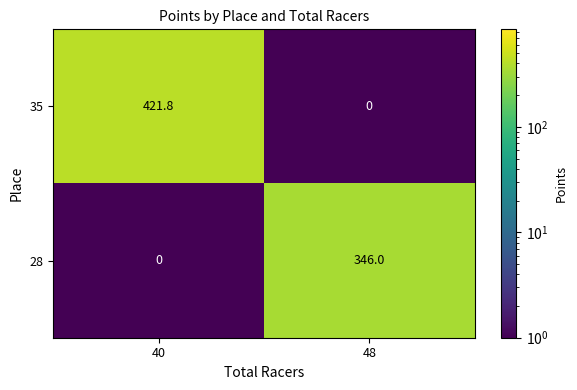

Which category has the lowest value in the 35 series?

48